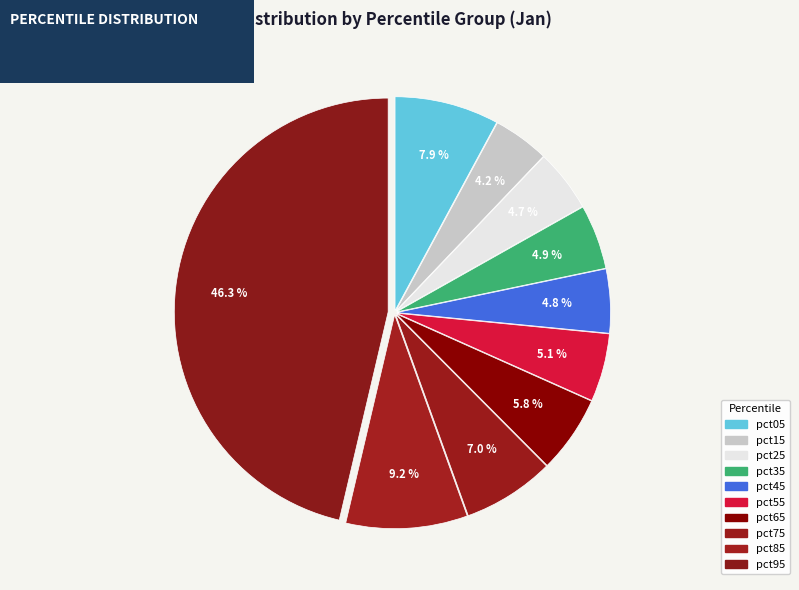

Is pct55 the majority of the pie?

No